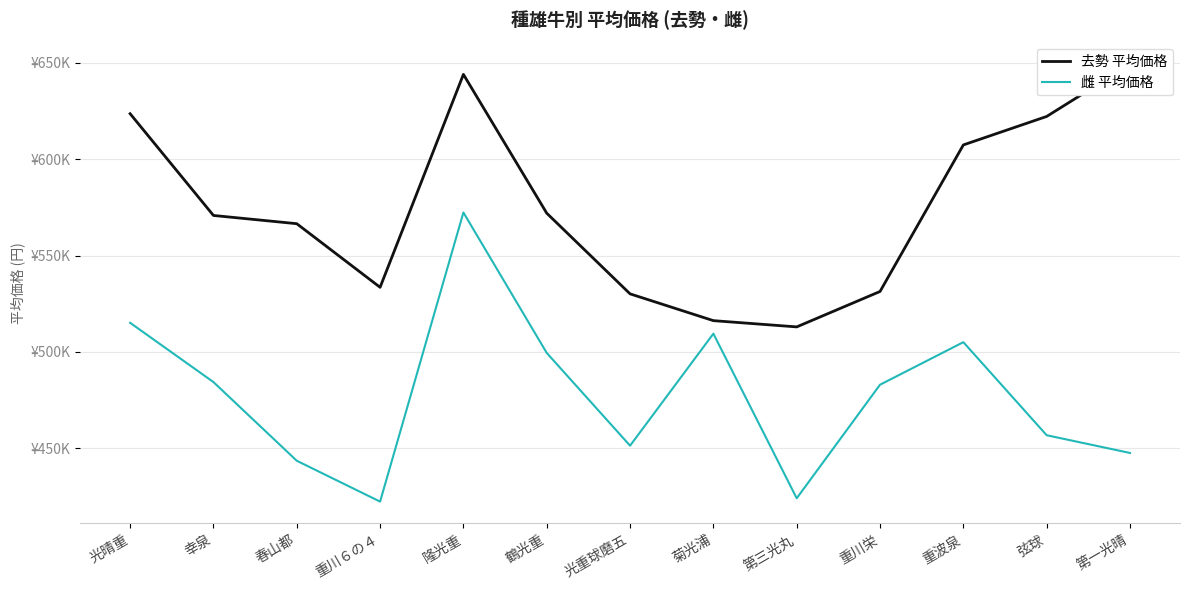

Where is the first local minimum for 去勢 平均価格?

重川６の４